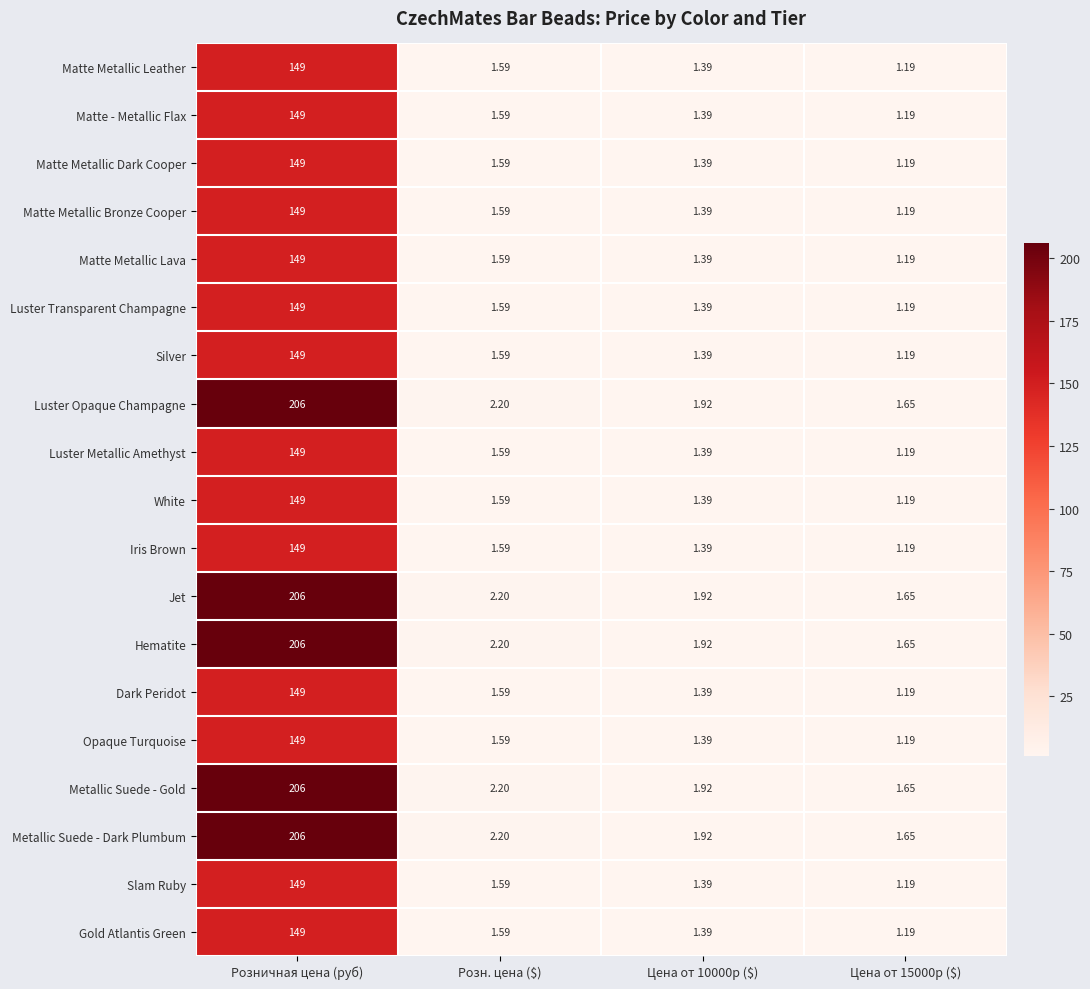

Where does the Luster Opaque Champagne series first go above 2?

Розничная цена (руб)